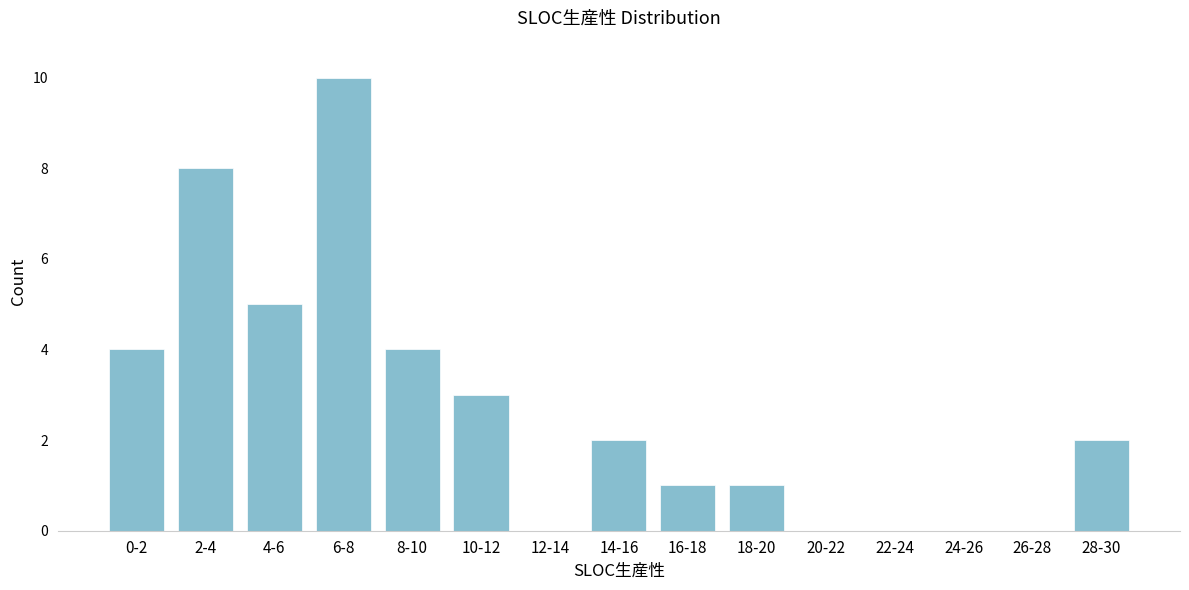

Reading left to right, extract all data points from this chart.

0-2=4	2-4=8	4-6=5	6-8=10	8-10=4	10-12=3	12-14=0	14-16=2	16-18=1	18-20=1	20-22=0	22-24=0	24-26=0	26-28=0	28-30=2